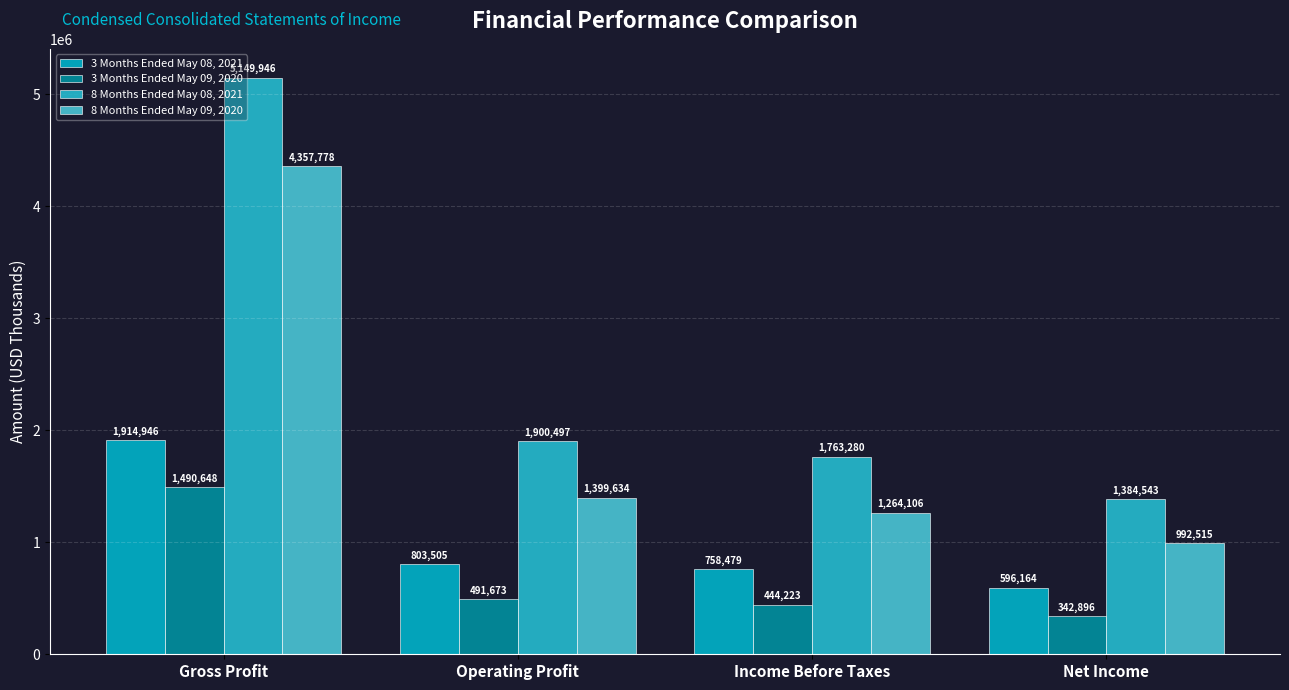

What position from the left is Net Income?

4